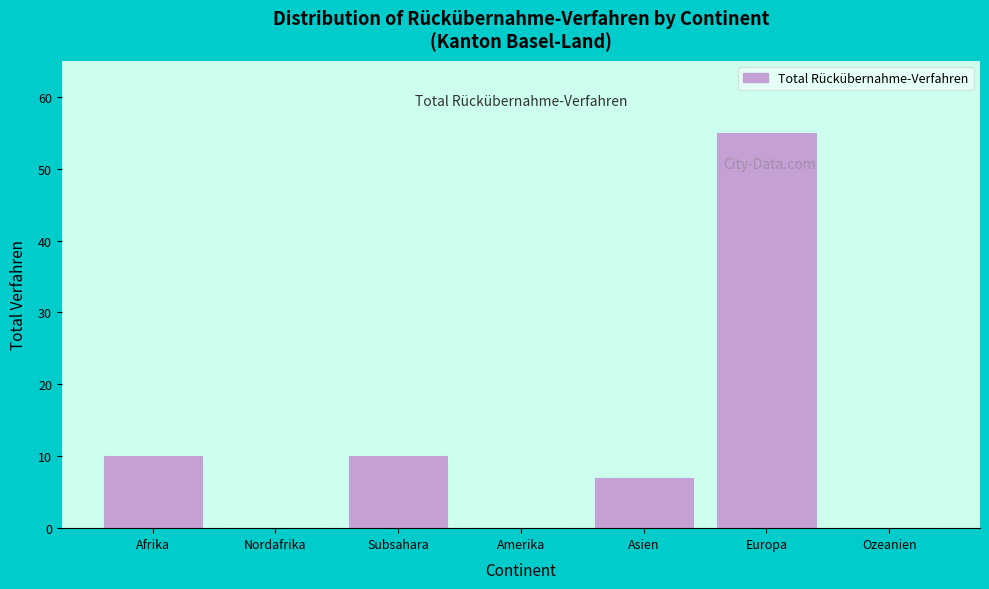

Reading left to right, extract all data points from this chart.

Afrika=10	Nordafrika=0	Subsahara=10	Amerika=0	Asien=7	Europa=55	Ozeanien=0